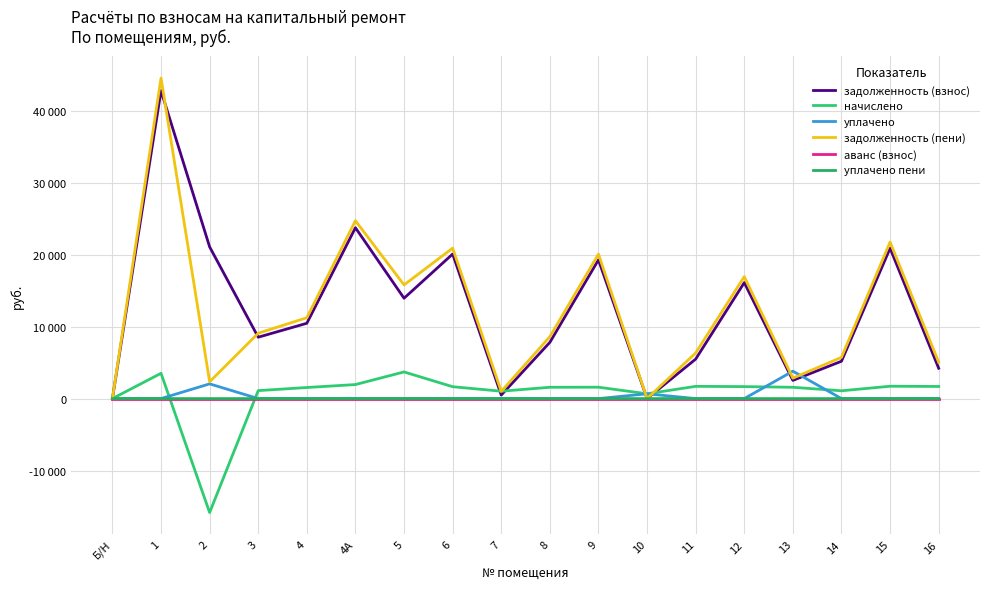

At how many categories does at least one series exceed 15555?

8